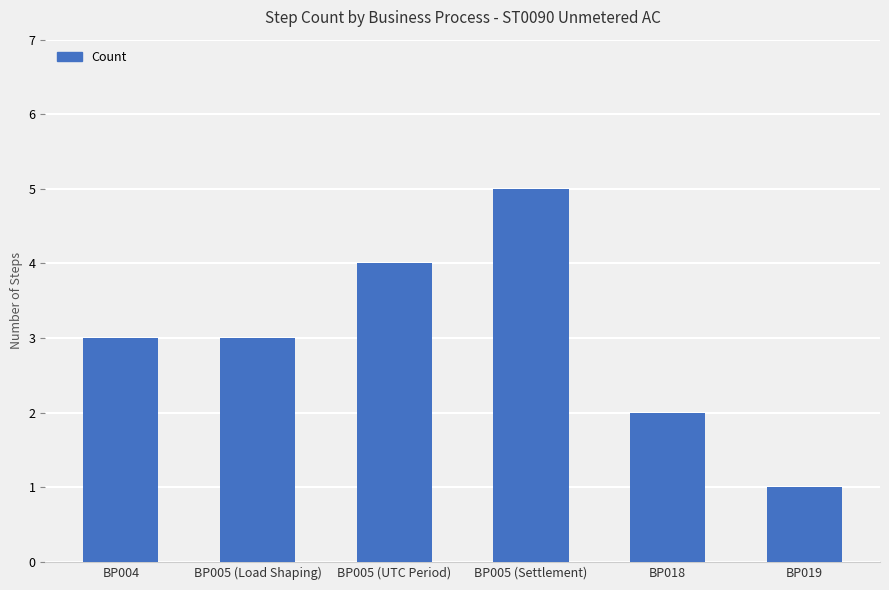

What is the smallest value displayed?

1